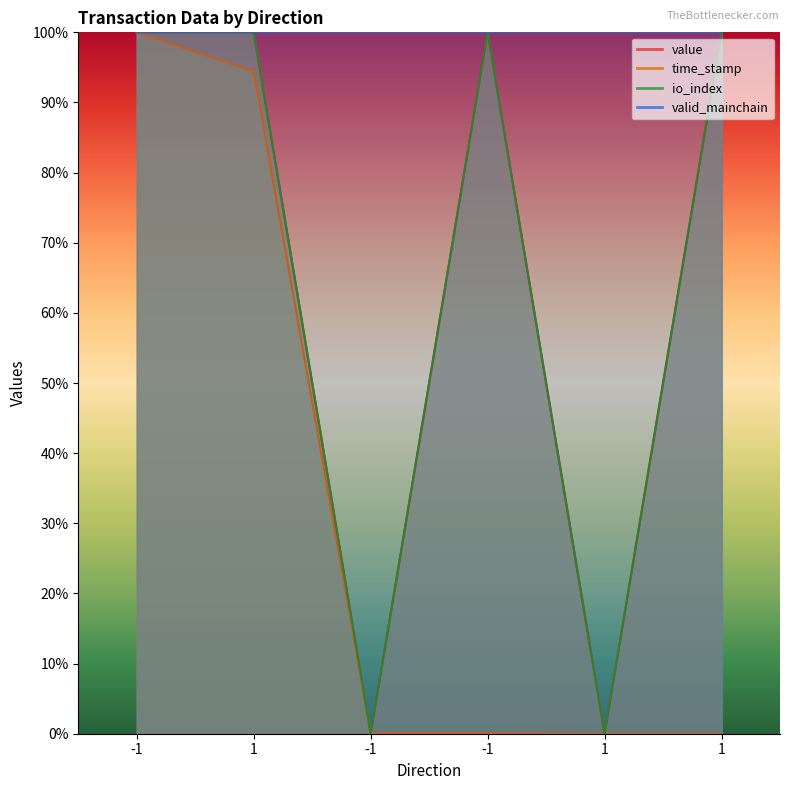

What is the maximum value shown in the chart?

1.0